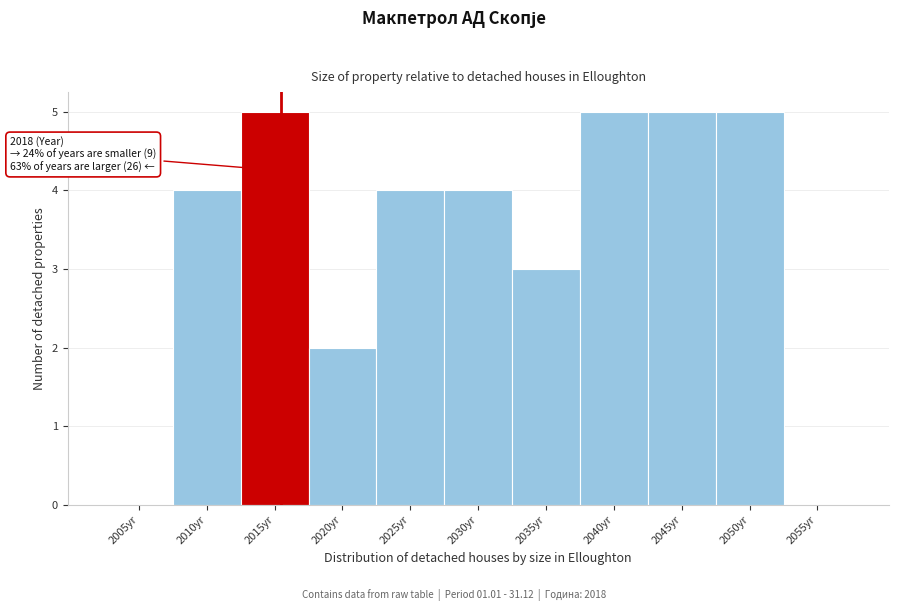

Reading right to left, what are all the values shown in this chart?

2055yr=0	2050yr=5	2045yr=5	2040yr=5	2035yr=3	2030yr=4	2025yr=4	2020yr=2	2015yr=5	2010yr=4	2005yr=0